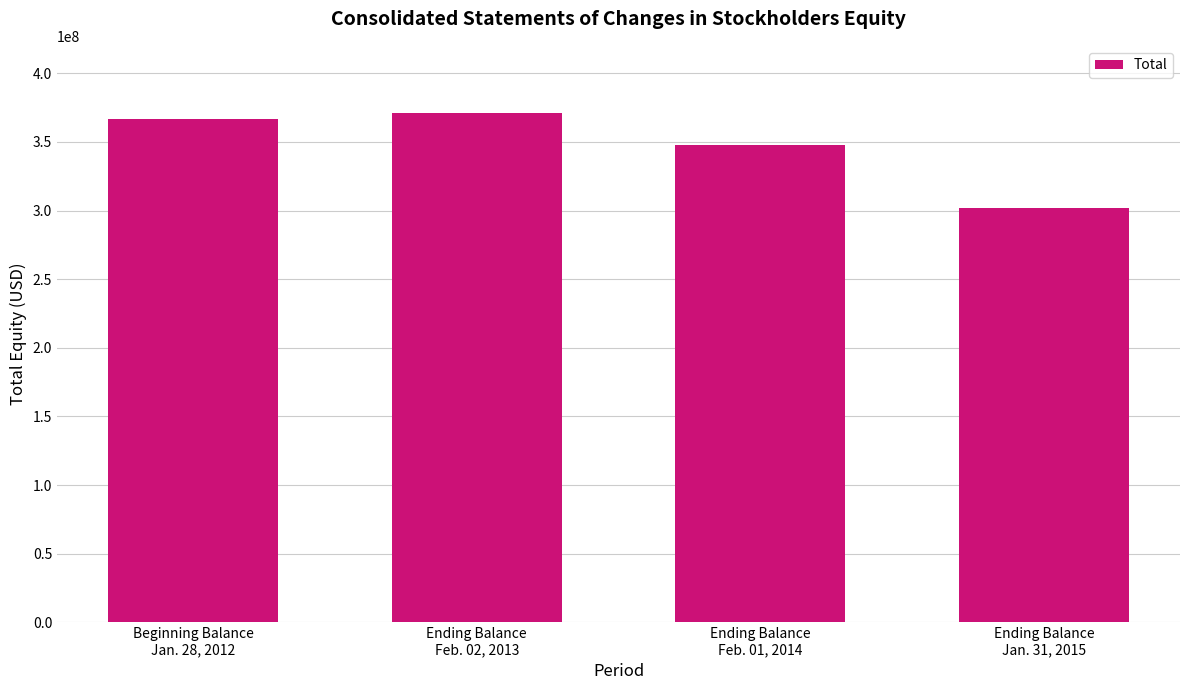

Are the bars grouped side by side (vs. stacked)?

No